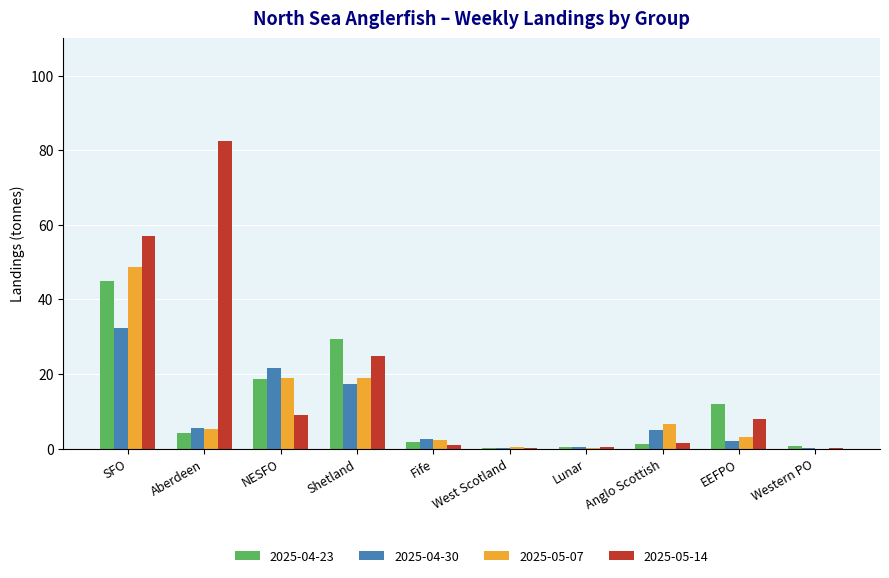

At which label is 2025-04-30 closest to 16?

Shetland